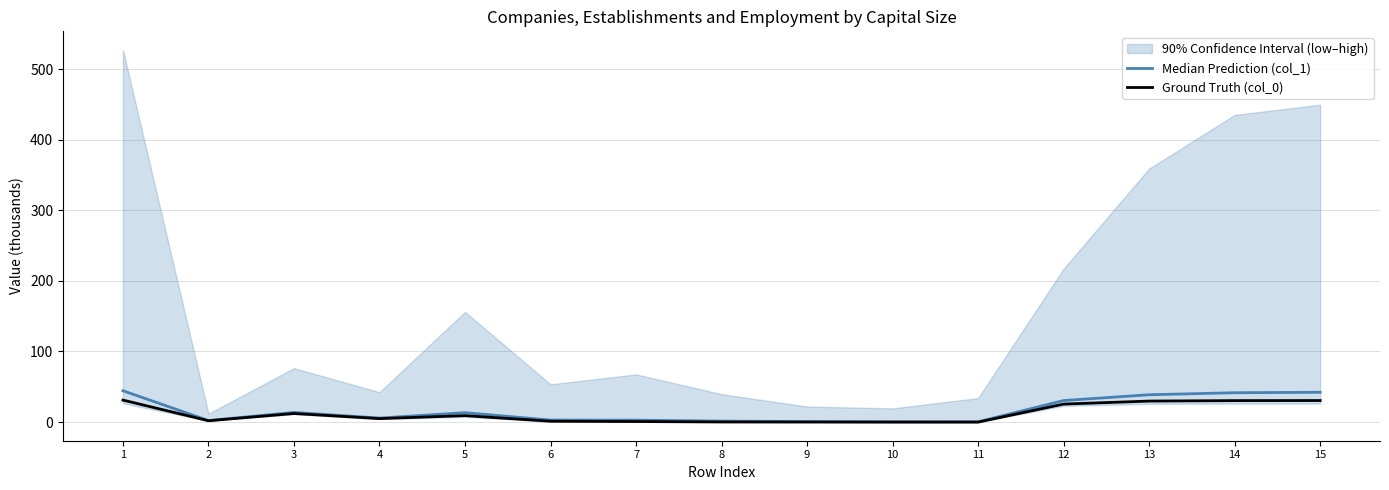

The Ground Truth (col_0) series shows 2.0 at 2. True or false?

True